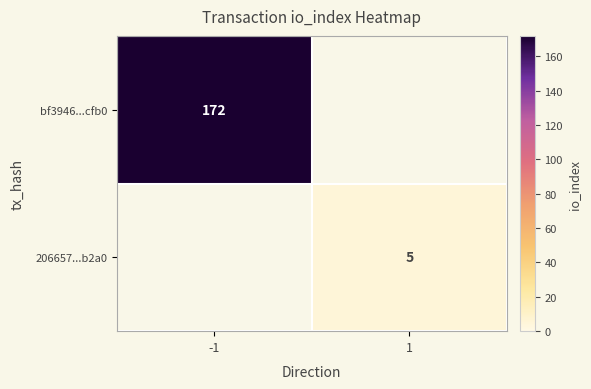

True or false: bf3946...cfb0 has a value of 172 at -1.

True